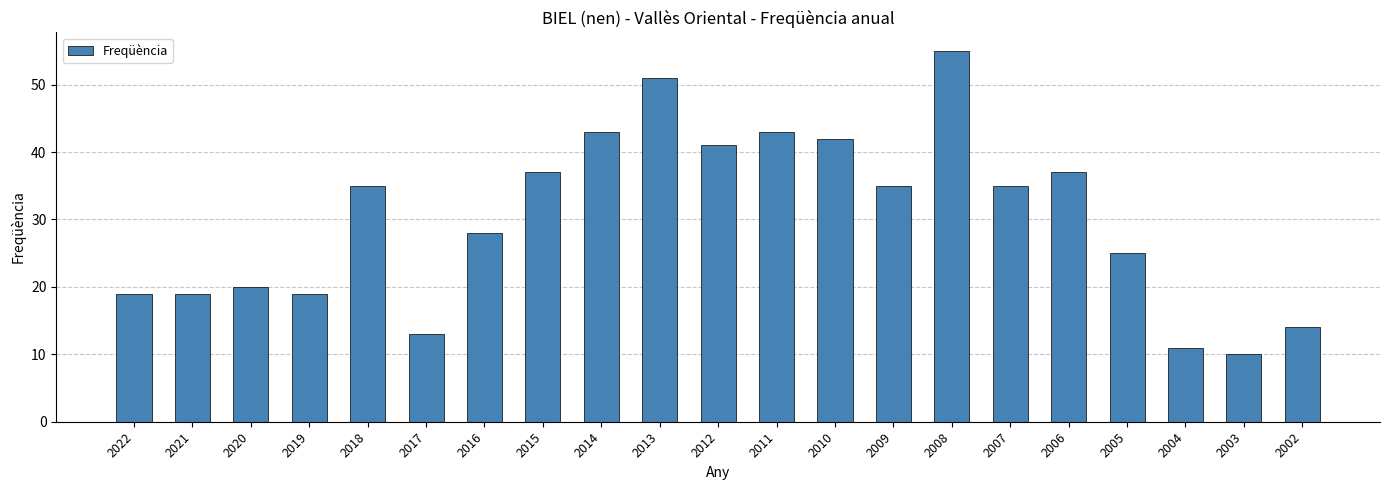

What is the value of the 21st bar from the left?

14